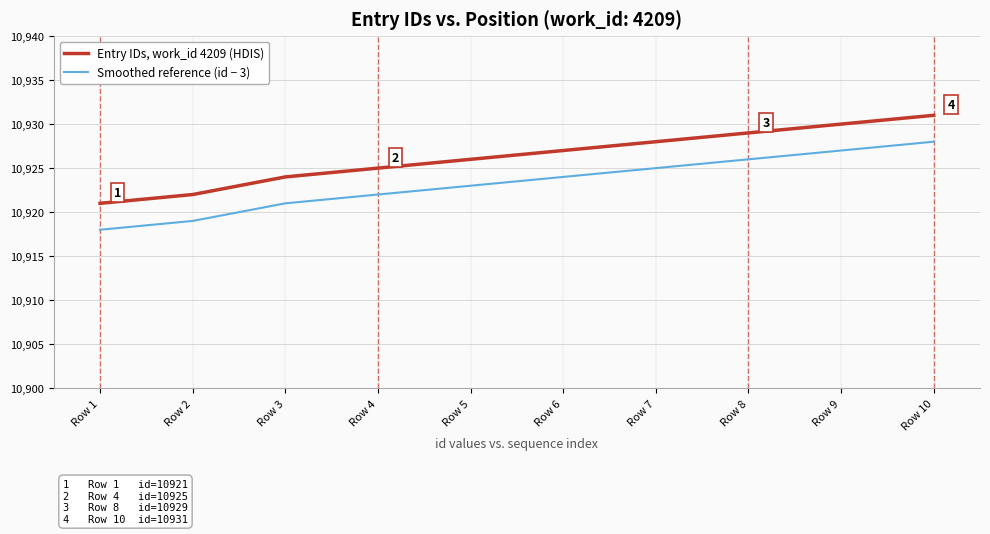

Reading left to right, transcribe all the data shown in this chart.

Entry IDs, work_id 4209 (HDIS): 10921	10922	10924	10925	10926	10927	10928	10929	10930	10931
Smoothed reference (id − 3): 10918	10919	10921	10922	10923	10924	10925	10926	10927	10928